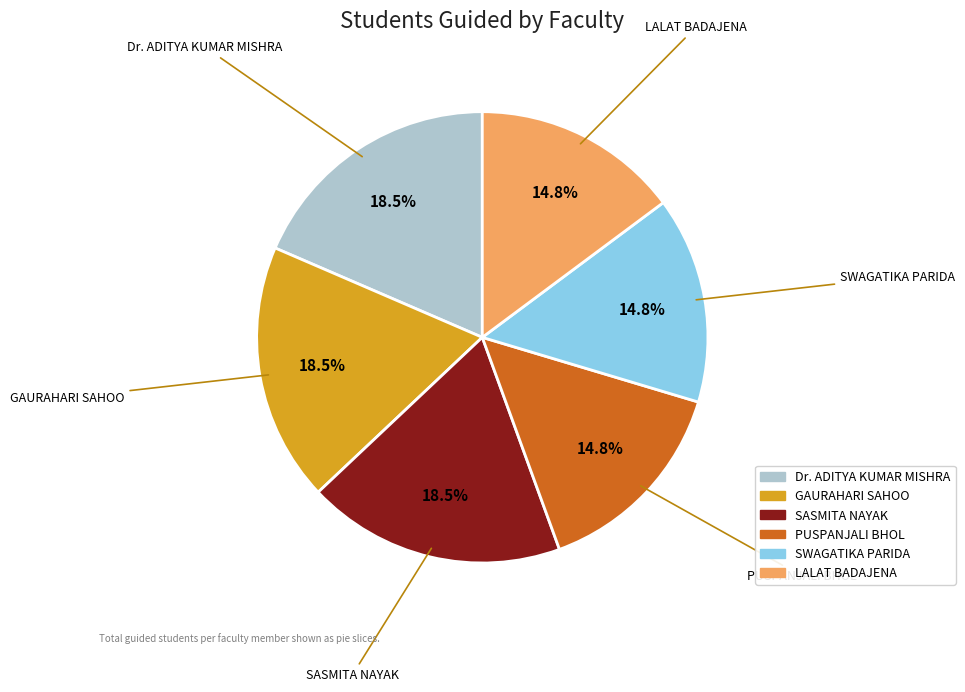

What is the ratio of the value at SASMITA NAYAK to the value at GAURAHARI SAHOO?

1.0